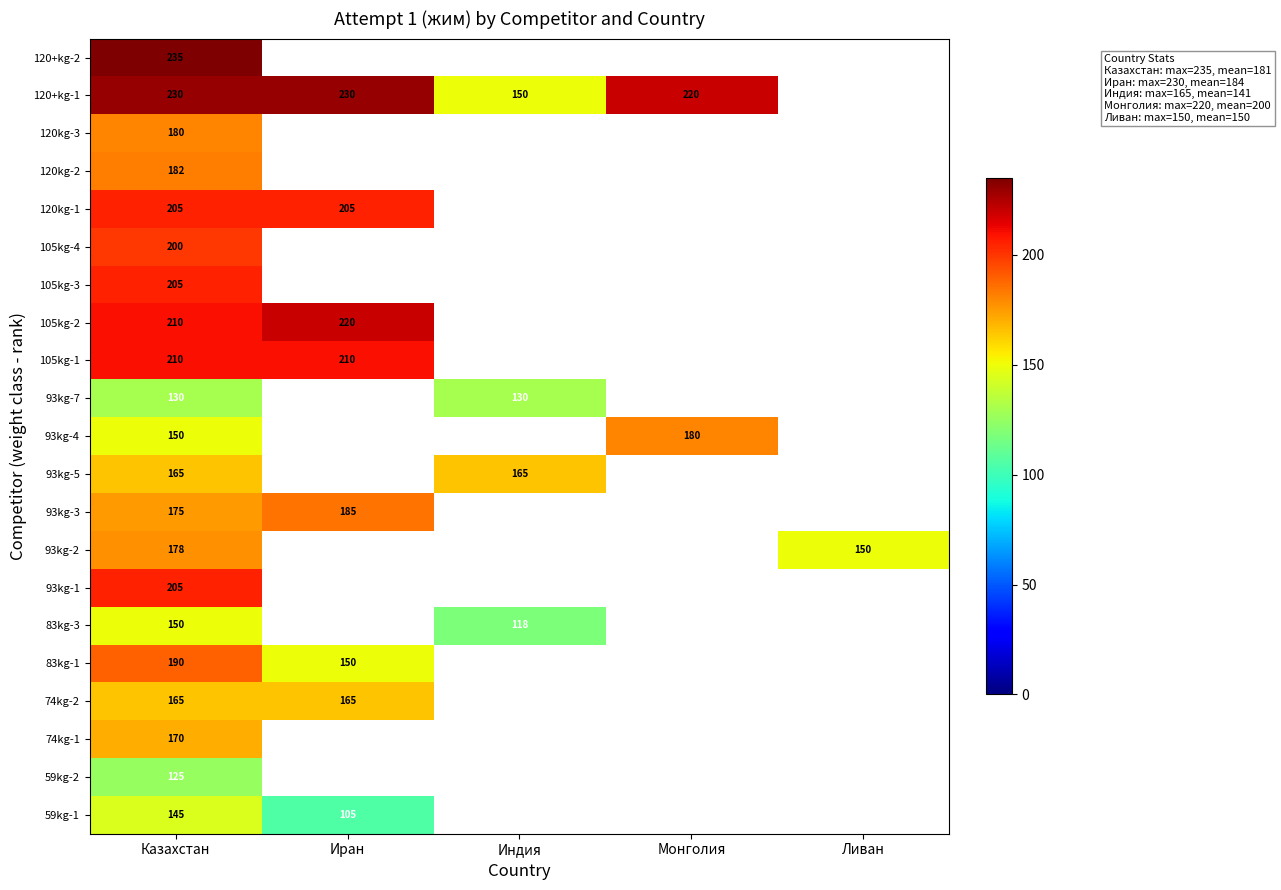

True or false: 93kg-3 has a value of 185 at Иран.

True